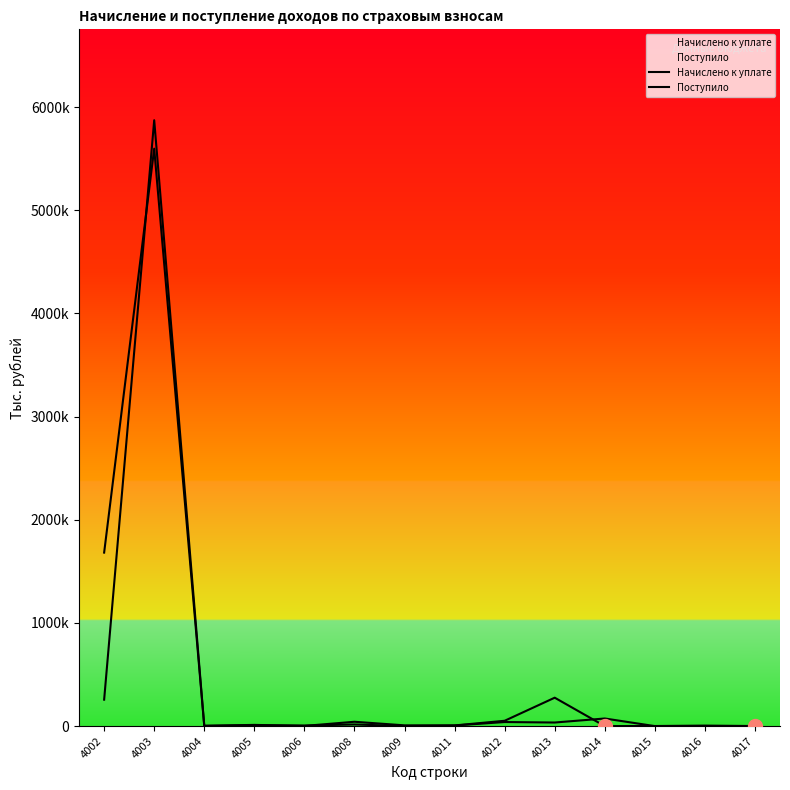

Is it true that Начислено к уплате equals 52104 at 4012?

True